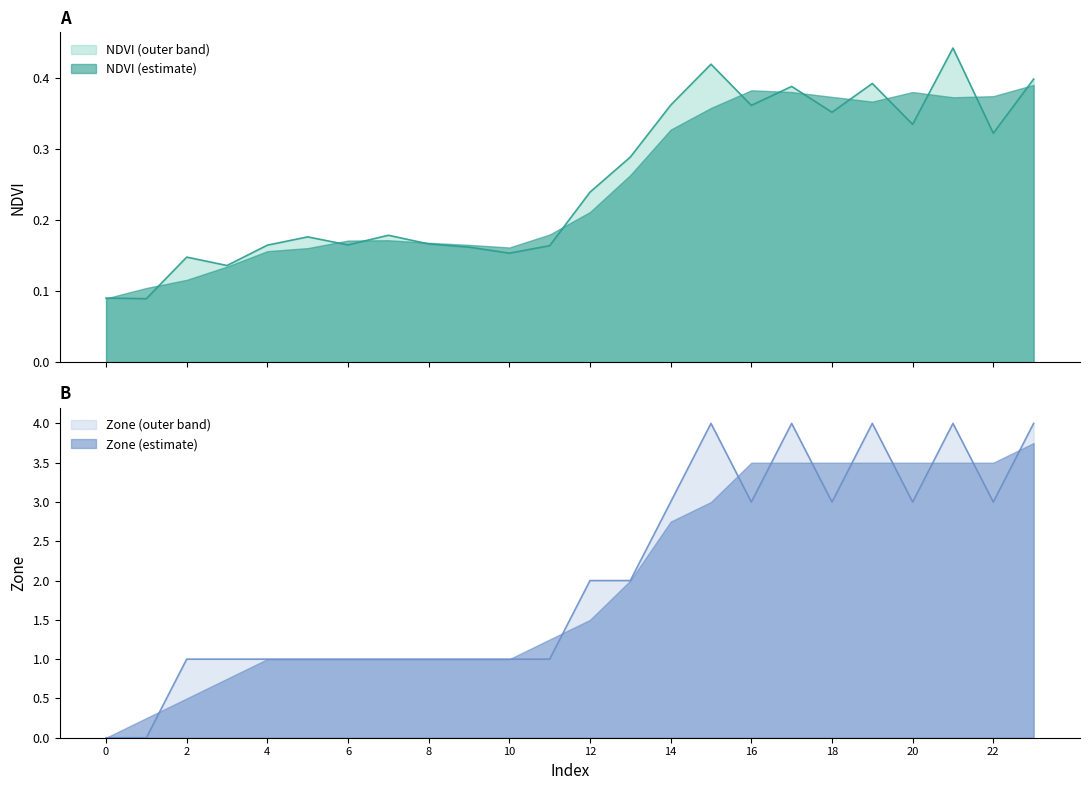

True or false: Zone has a value of 3.0 at 20.

True